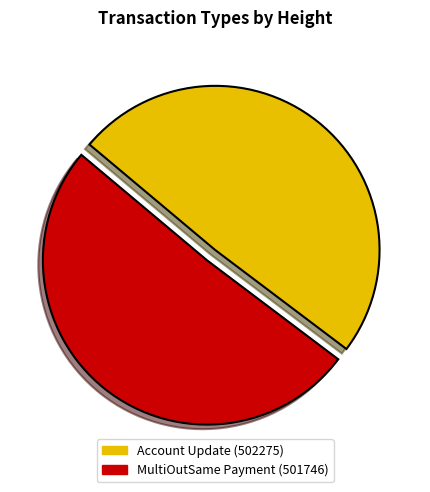

Count the number of slices in the pie.

2